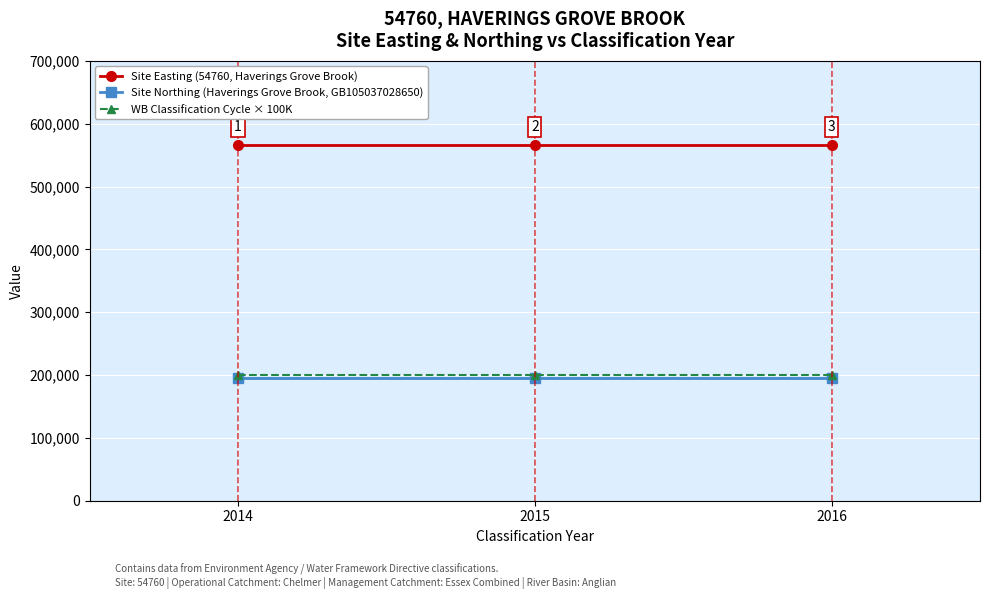

What is the smallest value displayed?

194800